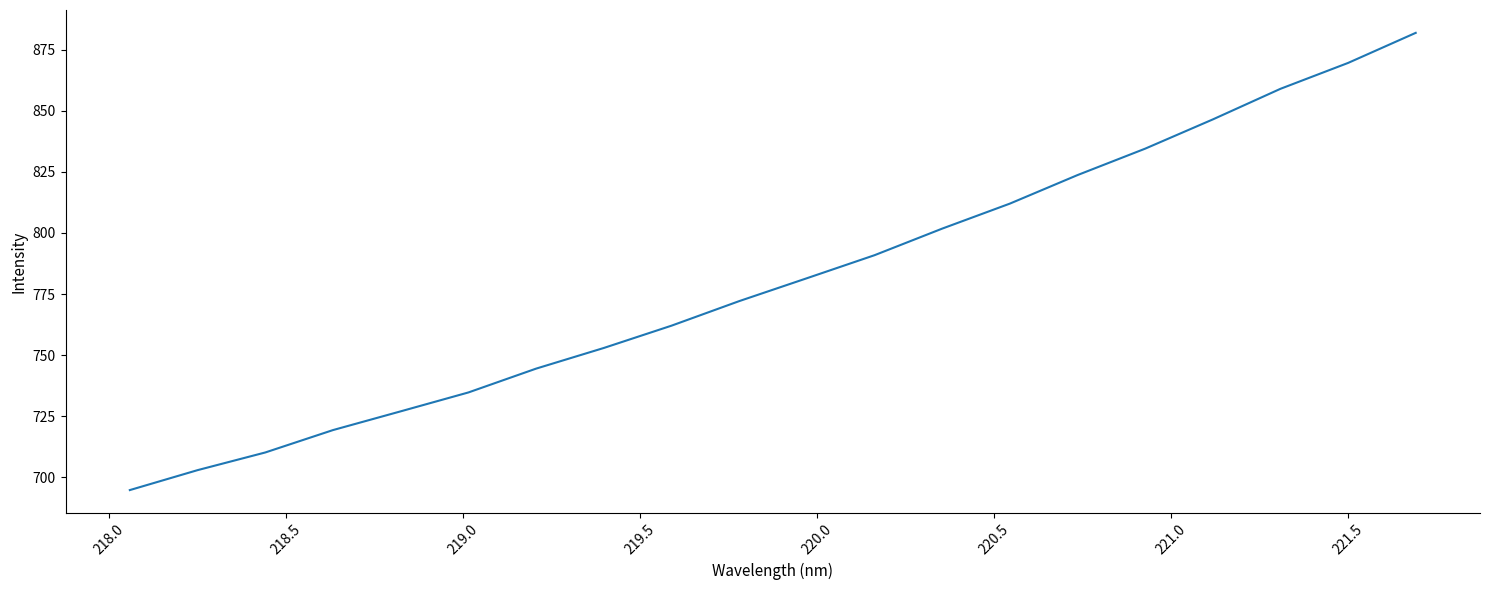

Does the chart display data point markers on the line(s)?

No